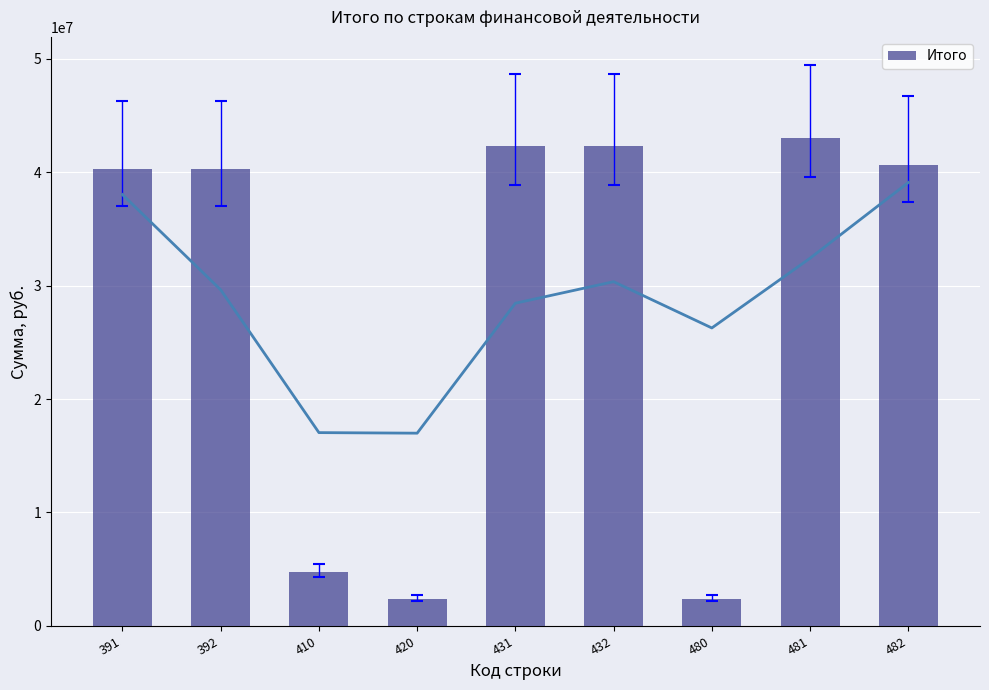

How many distinct data groups are displayed?

1